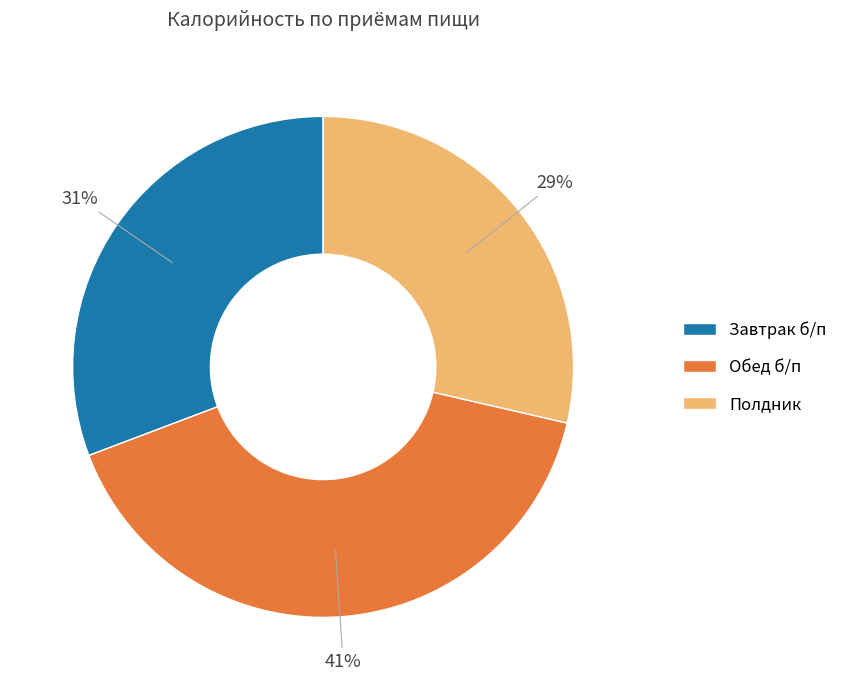

Approximately how many times larger is the value at Обед б/п compared to Завтрак б/п?

1.3